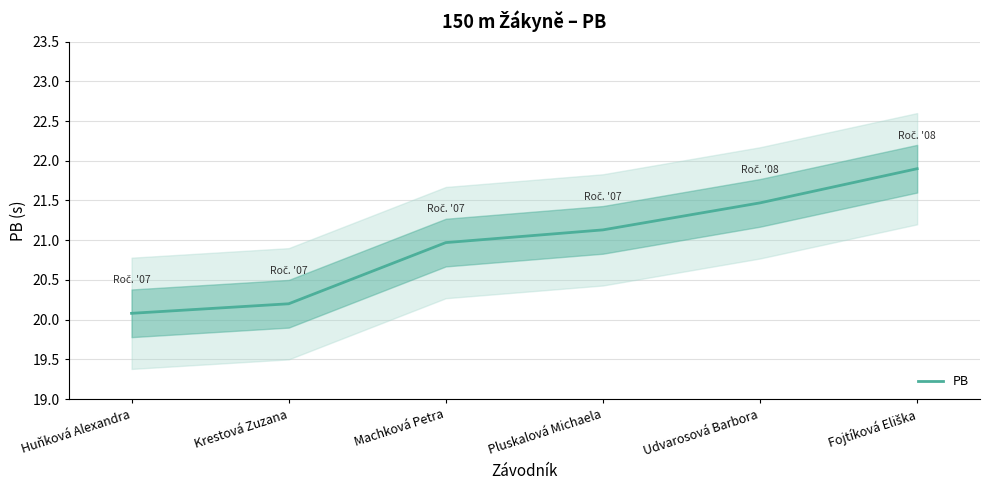

What is the change in value from Machková Petra to Udvarosová Barbora?

+0.5